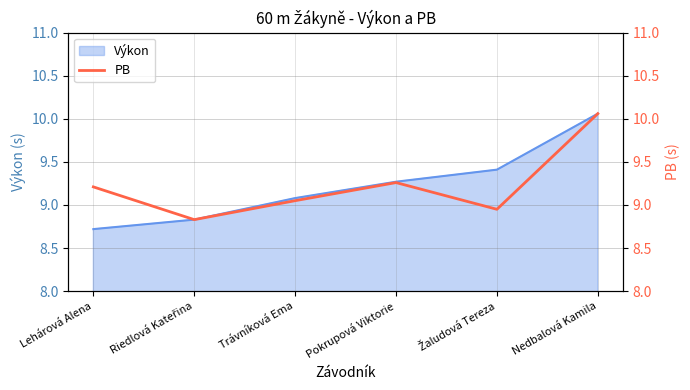

What is the change in value from Trávníková Ema to Pokrupová Viktorie?

+0.2